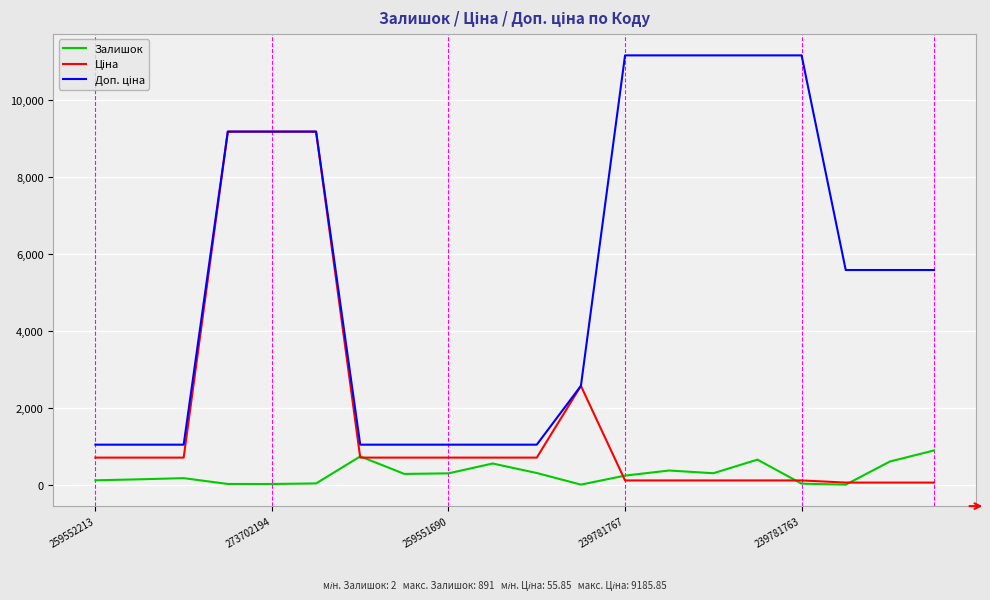

What is the minimum value shown in the chart?

2.0